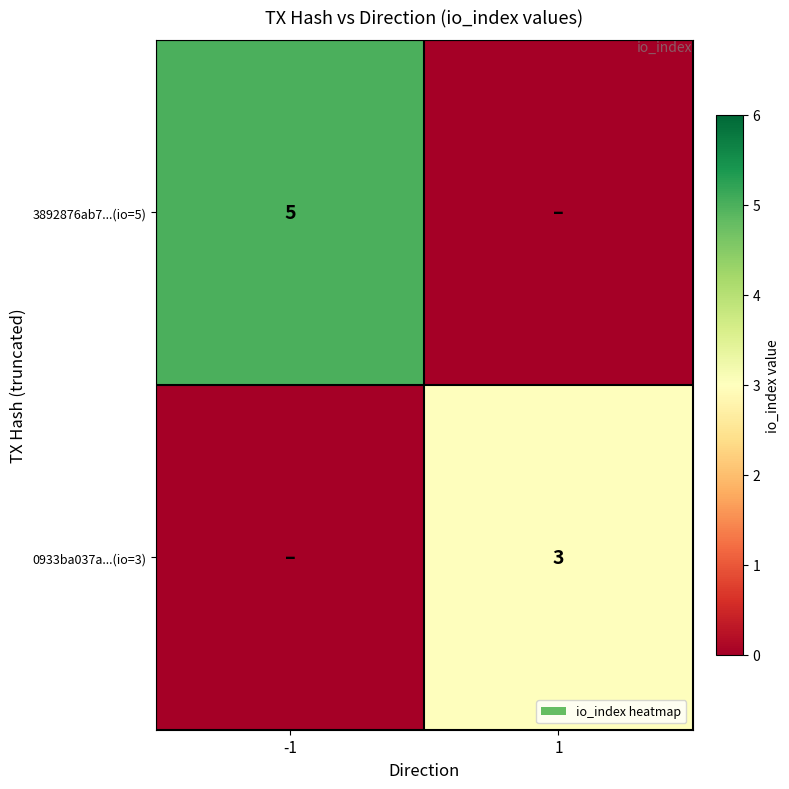

True or false: 0933ba037a...(io=3) has a value of 3 at 1.

True